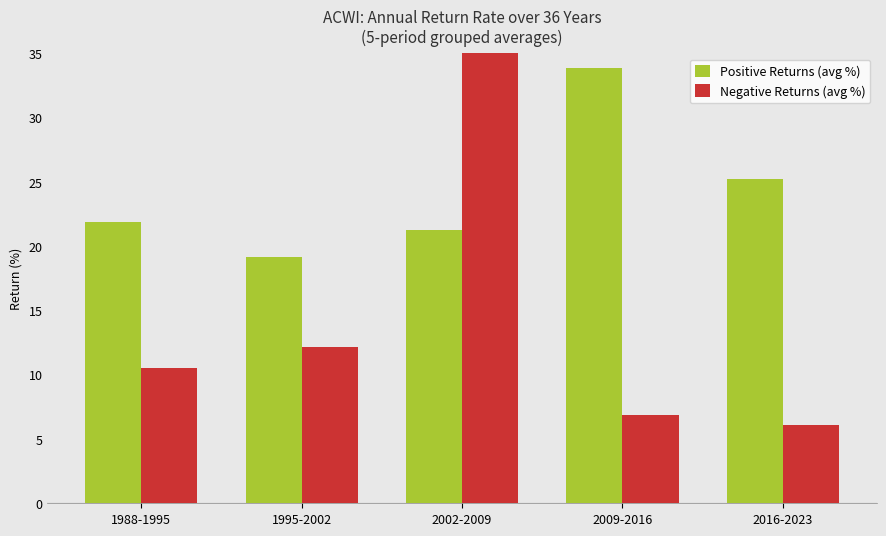

What is the lowest value of the Negative Returns (avg %) series?

6.1